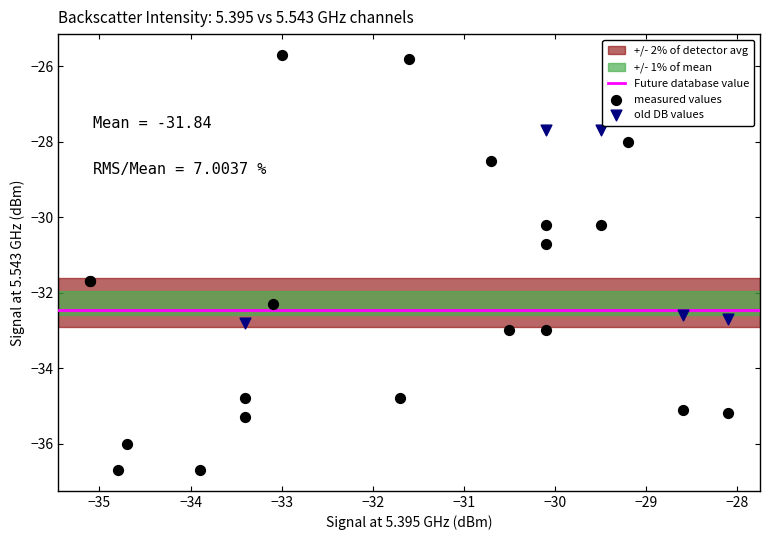

Which series has the largest Y range (max minus min)?

measured values